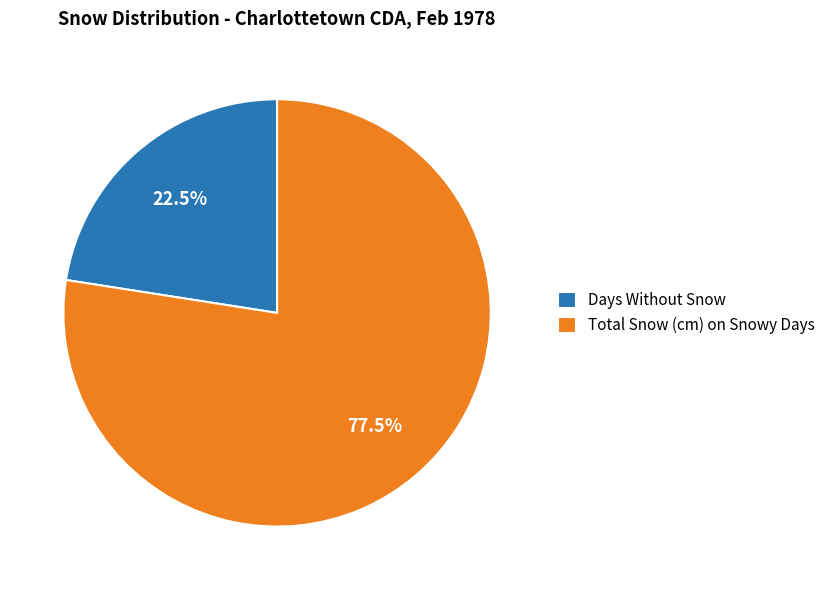

What percentage is NOT represented by Total Snow (cm) on Snowy Days?

22.5%